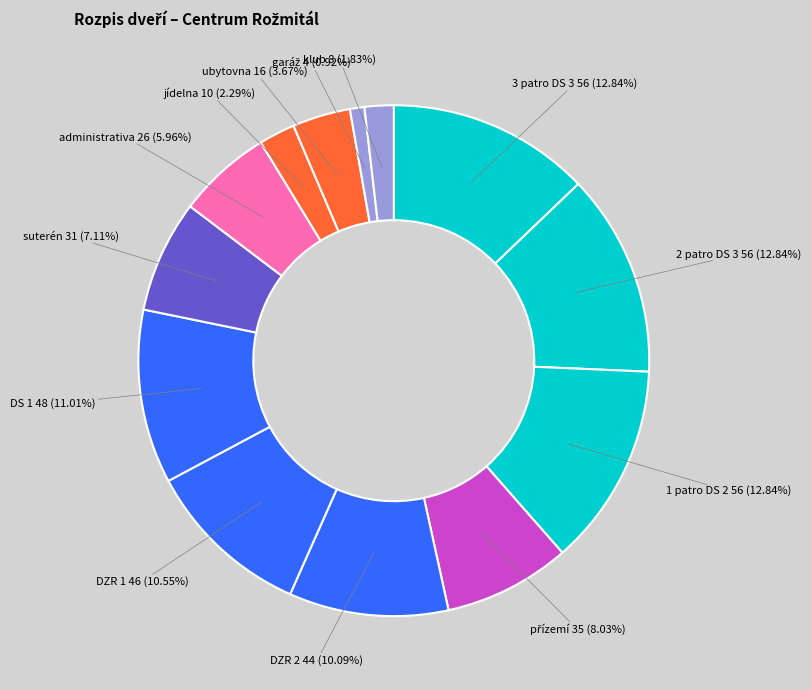

What is the ratio of the value at DZR 1 to the value at suterén?

1.5